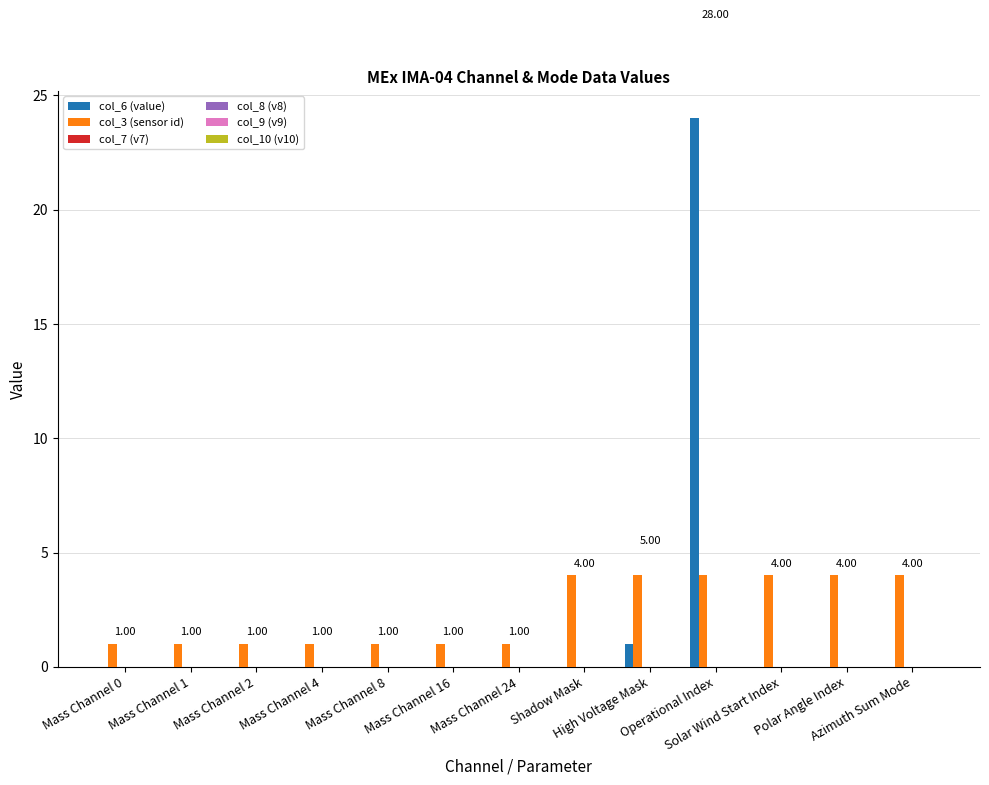

Which series has the largest total across all categories?

col_3 (sensor id)